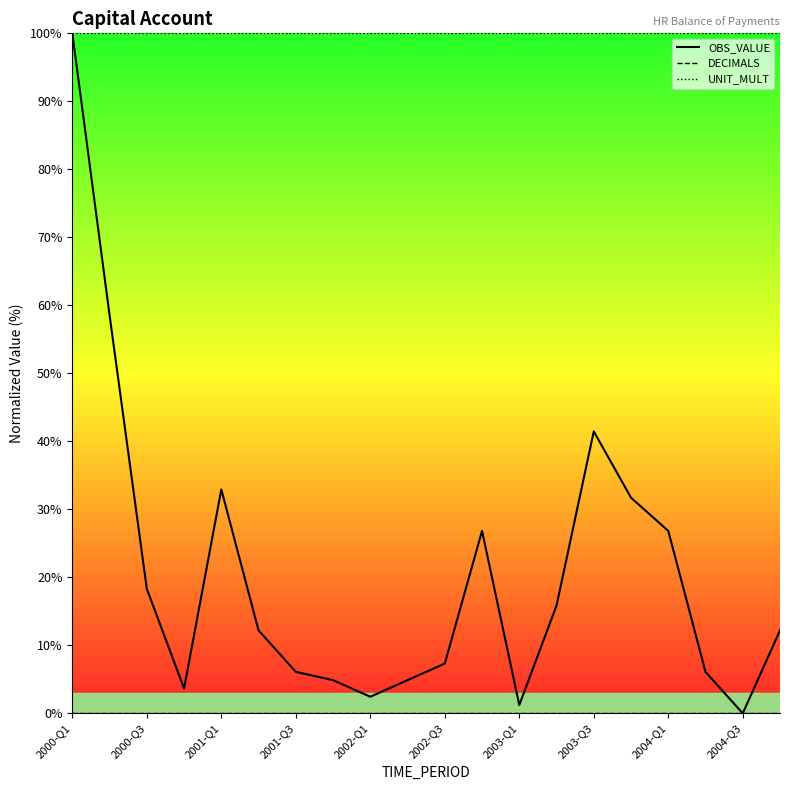

Is it true that DECIMALS equals 0.0 at 2000-Q3?

True